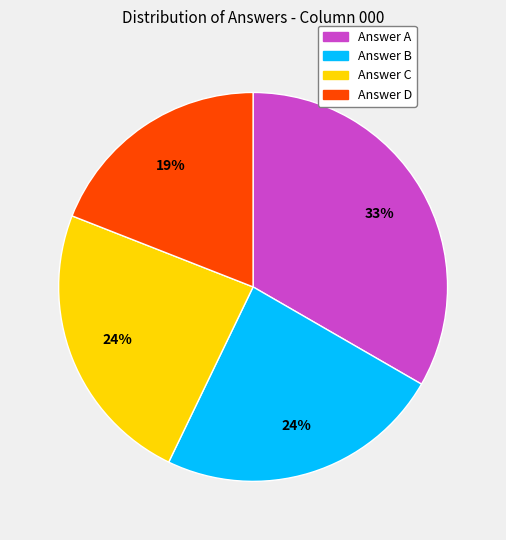

What percentage is the Answer B slice, to the nearest percent?

24%